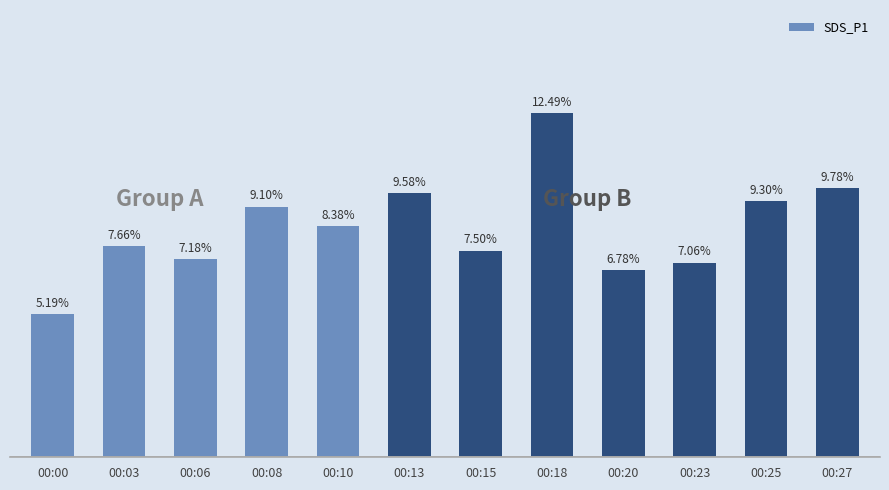

Are the bars horizontal?

No